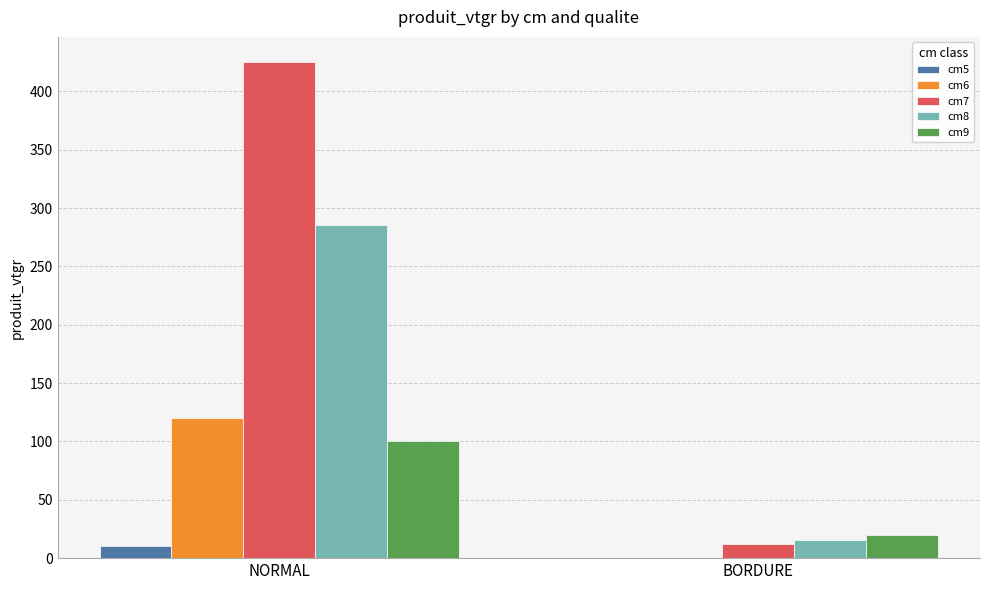

Reading right to left, what are all the values shown in this chart?

cm5: BORDURE=0.0	NORMAL=10.1
cm6: BORDURE=0.0	NORMAL=120.4
cm7: BORDURE=11.7	NORMAL=425.4
cm8: BORDURE=15.5	NORMAL=285.2
cm9: BORDURE=20.2	NORMAL=100.3